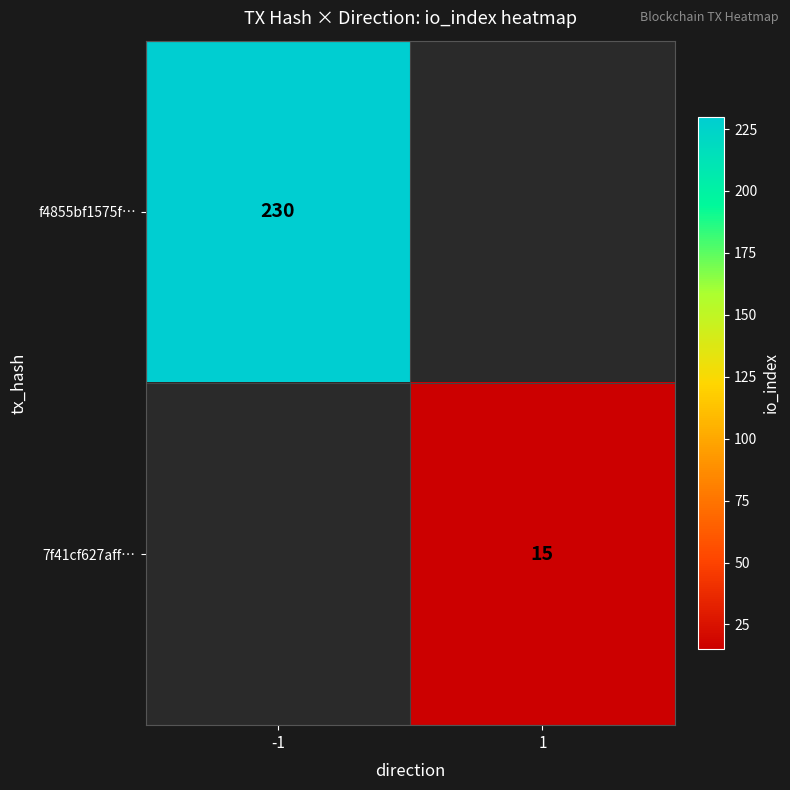

The 7f41cf627aff… series shows 15 at 1. True or false?

True